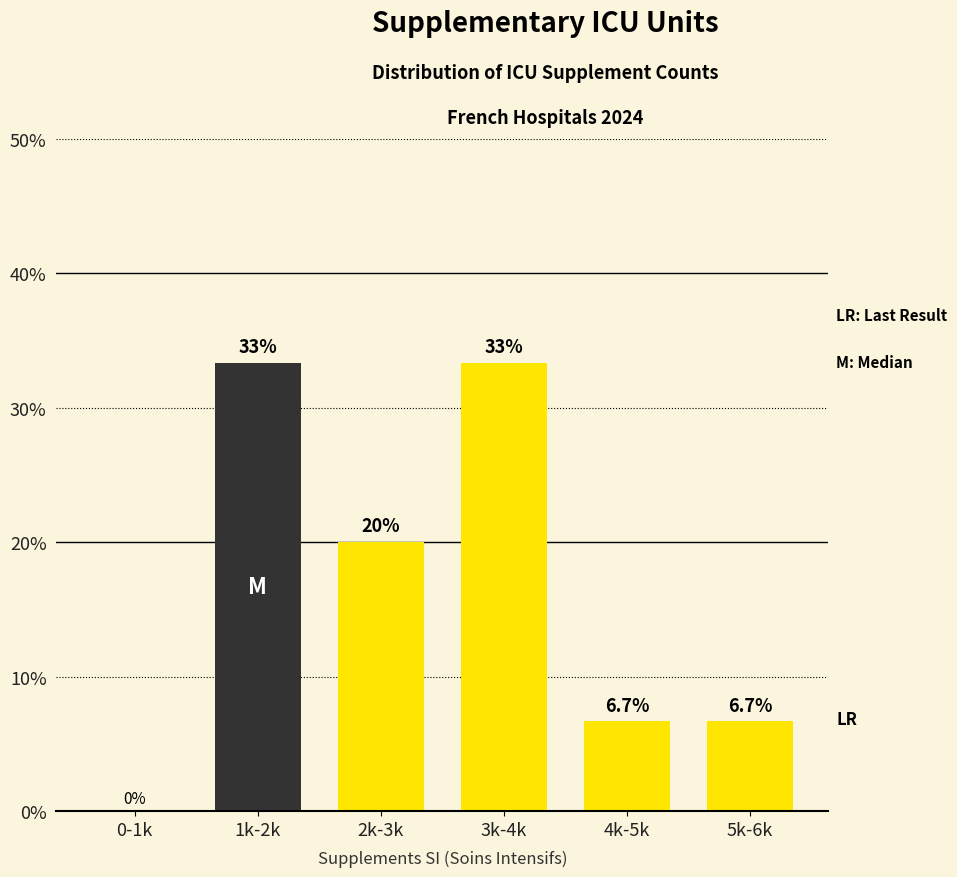

Reading right to left, list all the values displayed in this chart.

5k-6k=6.7	4k-5k=6.7	3k-4k=33.3	2k-3k=20.0	1k-2k=33.3	0-1k=0.0